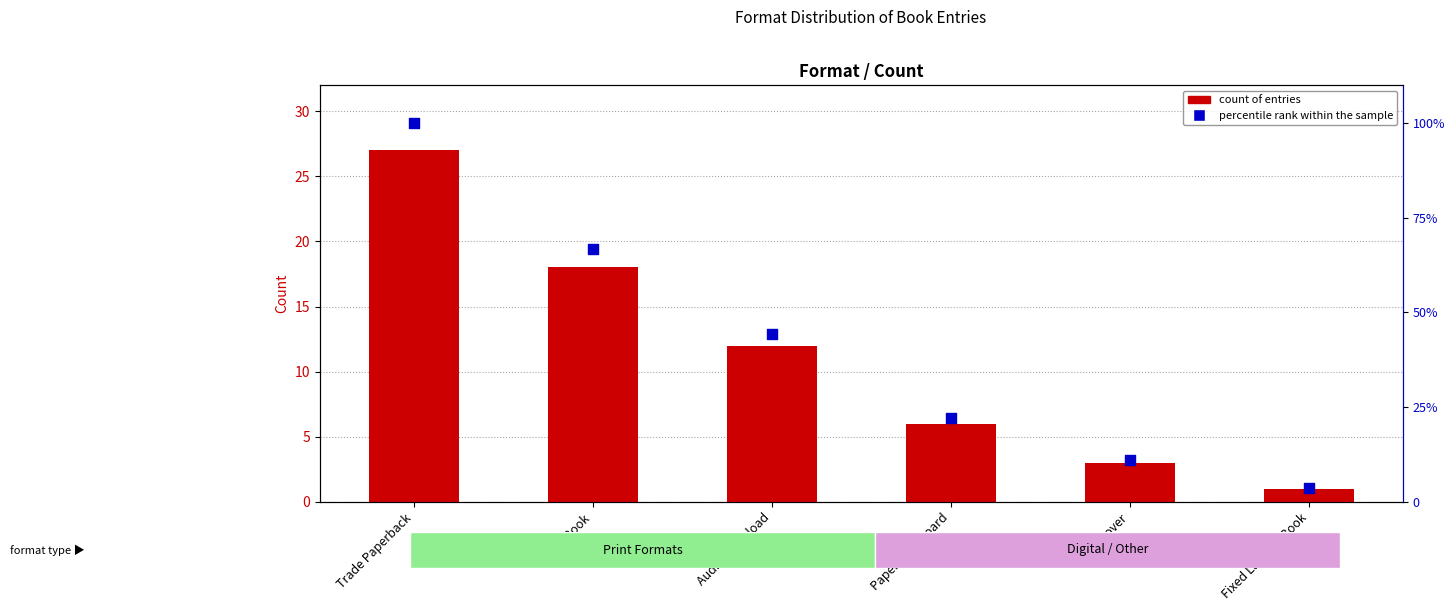

What are all the series names shown in the legend?

count of entries, percentile rank within the sample